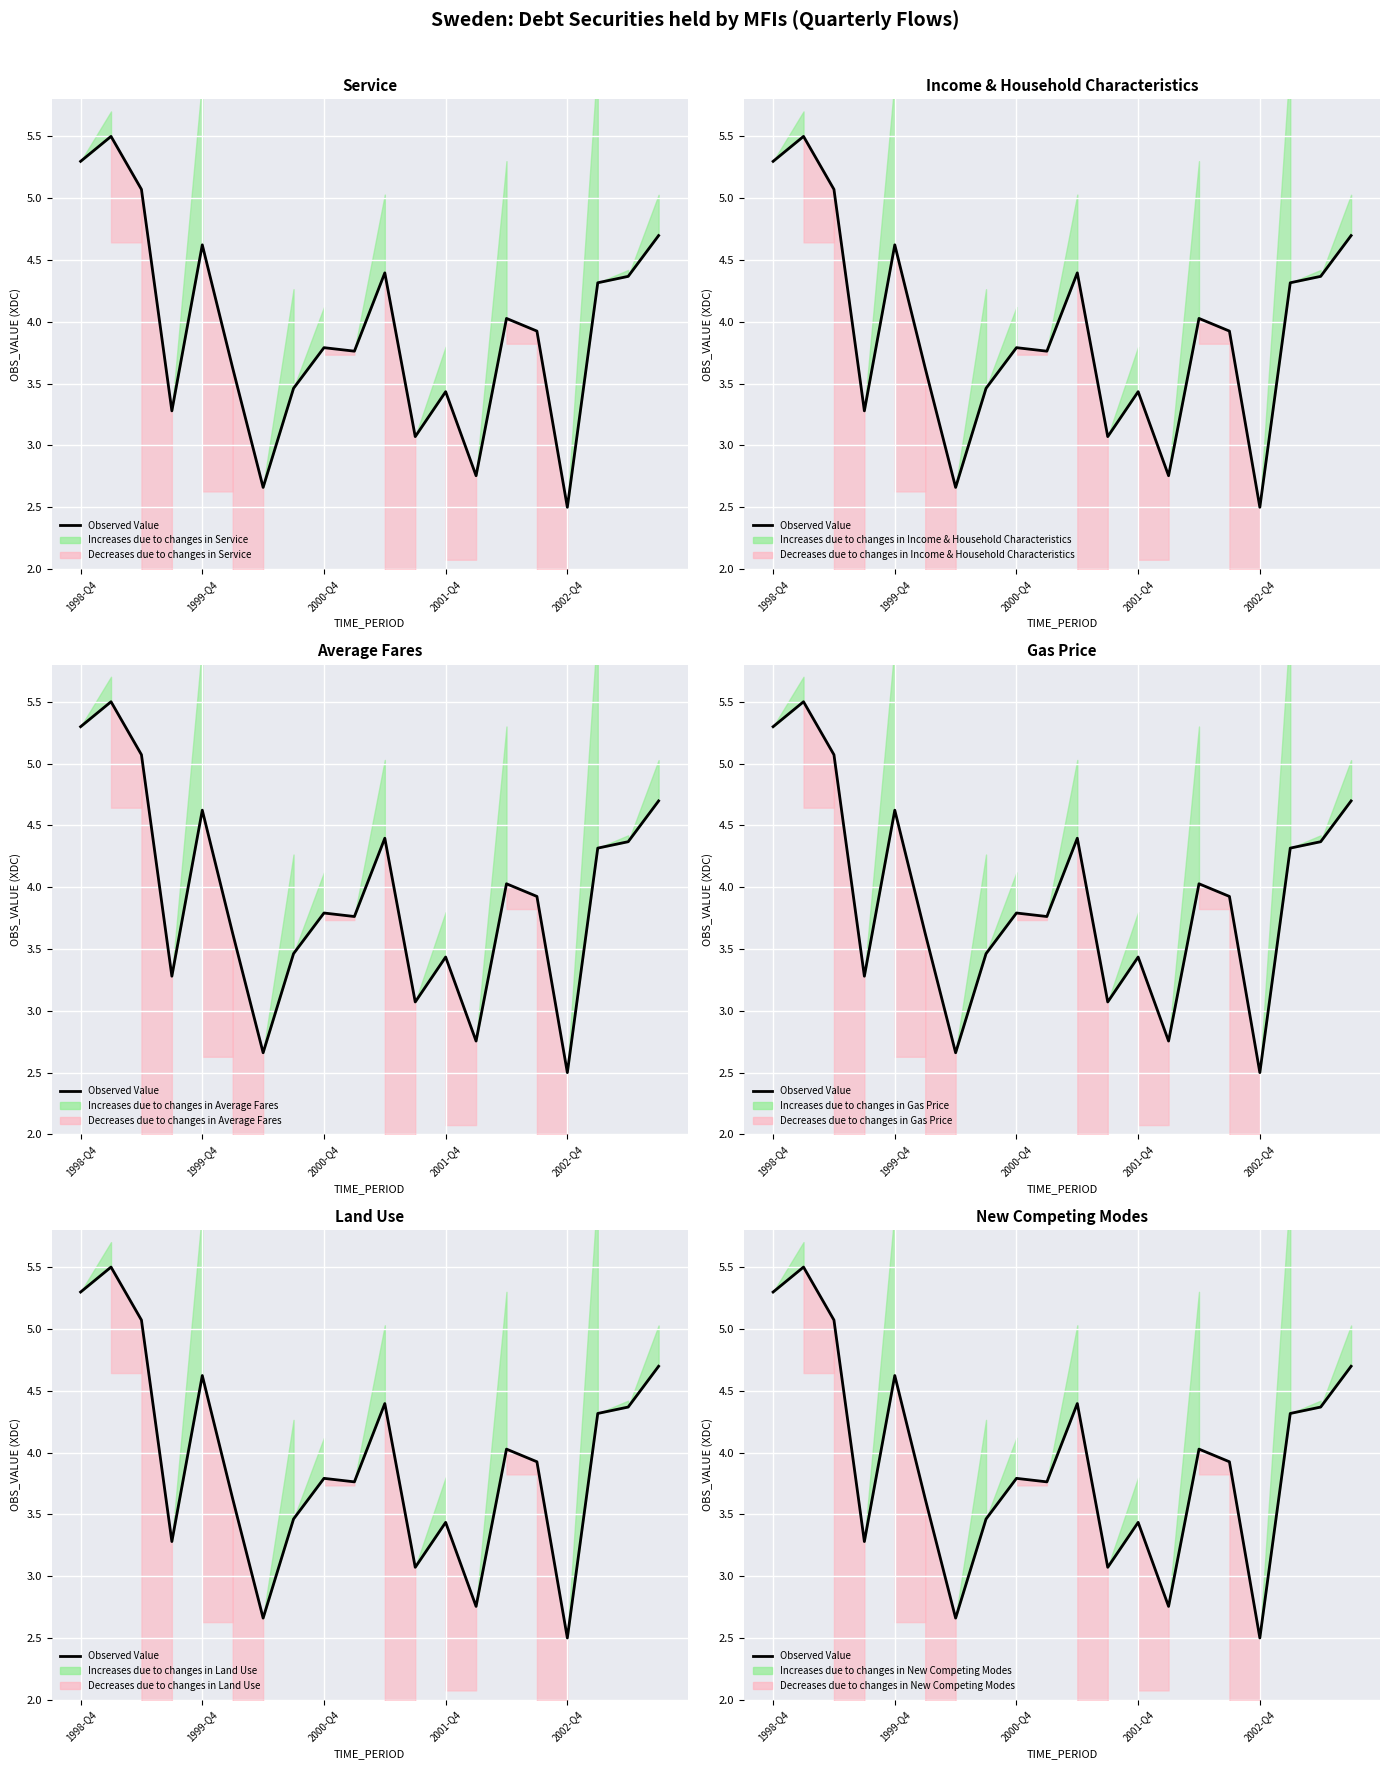

How many data points are above 3?

17